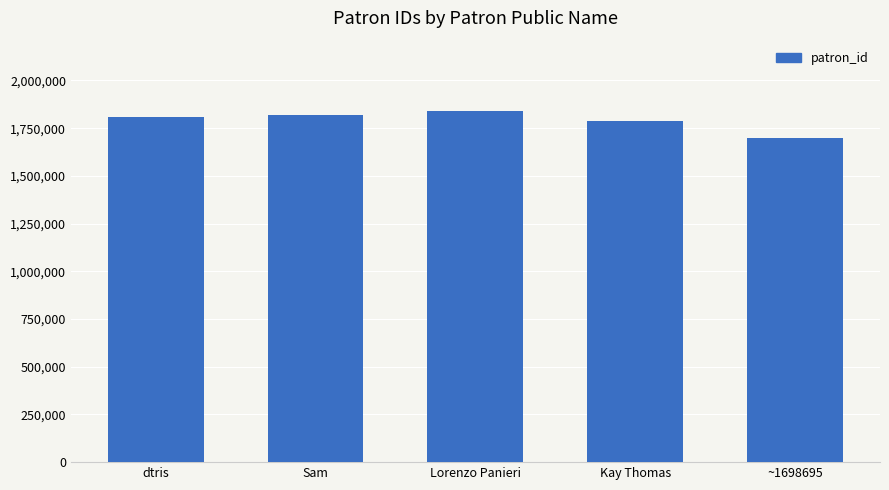

What is the change in value from Sam to Kay Thomas?

-34406